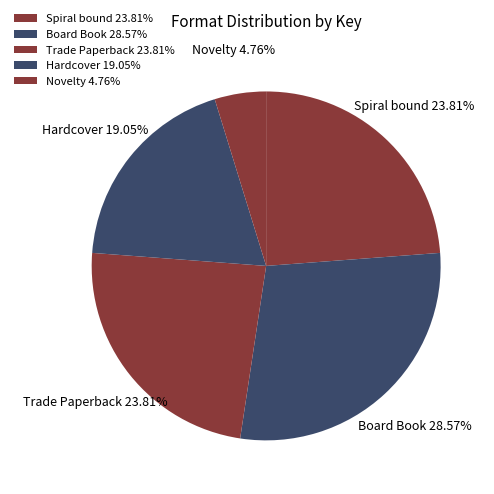

What percentage is the Trade Paperback slice, to the nearest percent?

24%